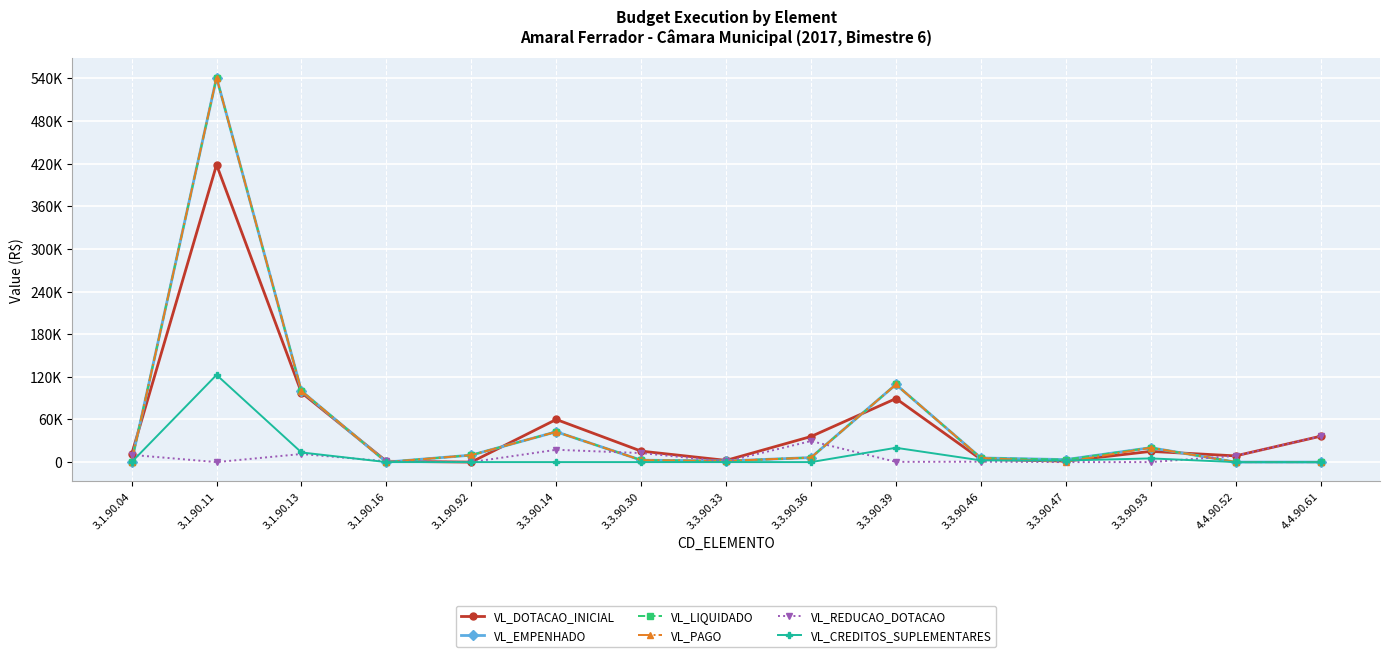

Rank the series by their maximum value, from lowest to highest.

VL_REDUCAO_DOTACAO, VL_CREDITOS_SUPLEMENTARES, VL_DOTACAO_INICIAL, VL_EMPENHADO, VL_LIQUIDADO, VL_PAGO